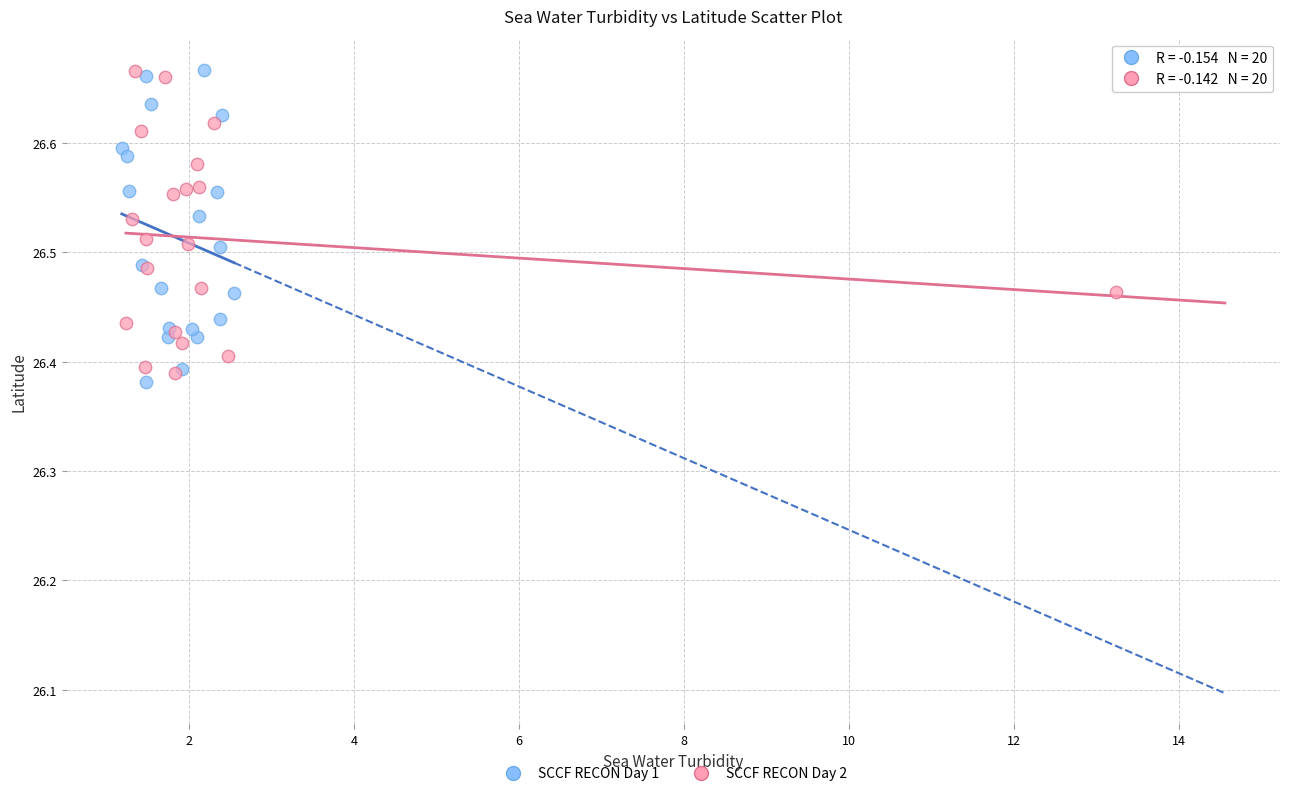

What are all the series names shown in the legend?

SCCF RECON Day 1, SCCF RECON Day 2